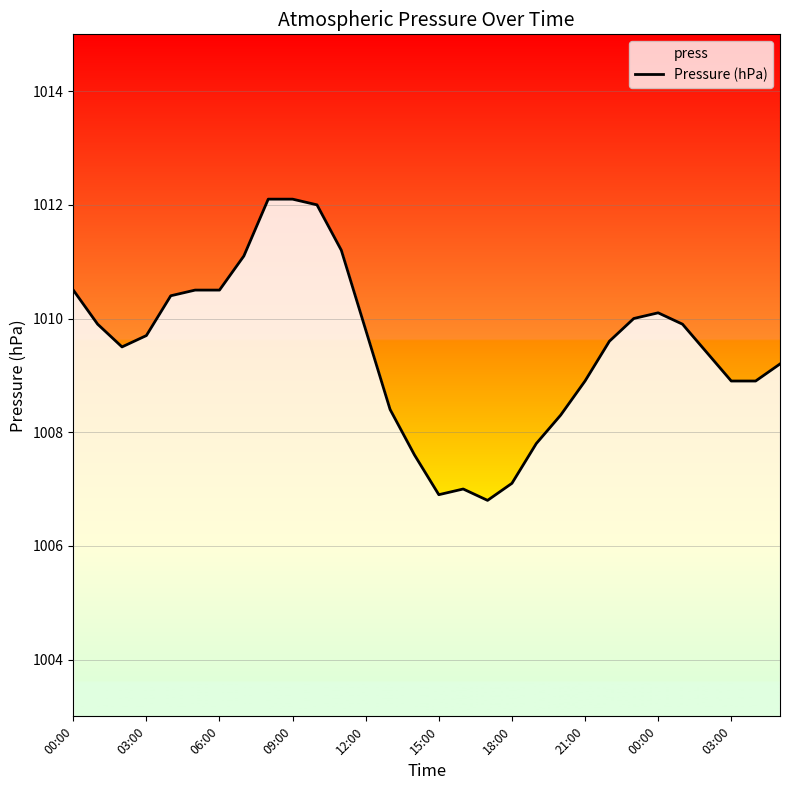

How many lines are shown in the chart?

1